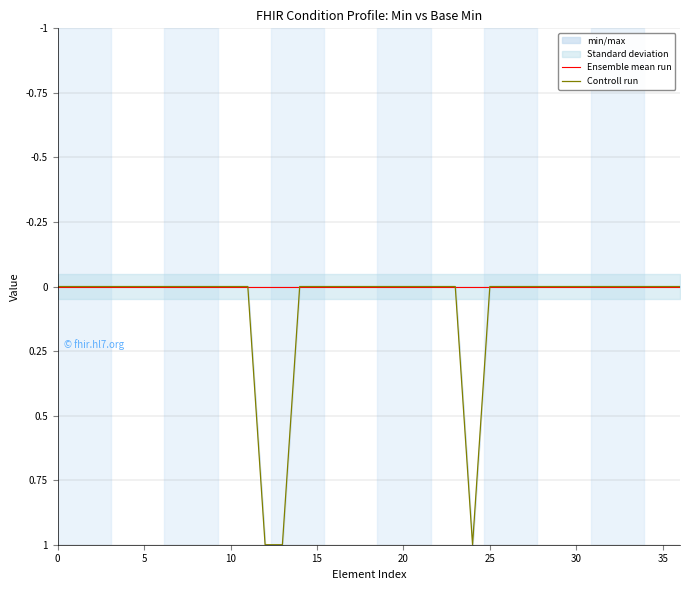

Which series changed the most between 12 and 34?

Controll run